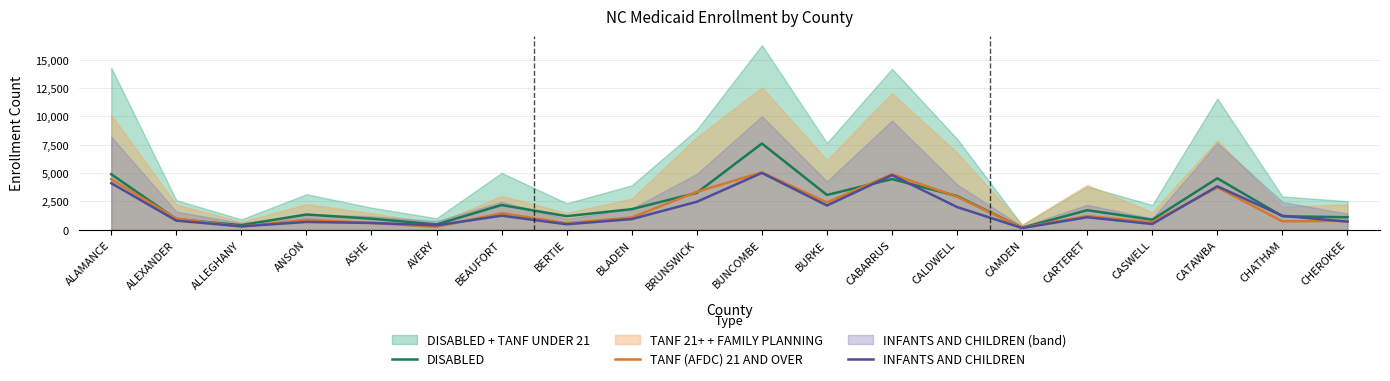

Reading left to right, transcribe all the data shown in this chart.

DISABLED: ALAMANCE=4889.0	ALEXANDER=922.0	ALLEGHANY=396.0	ANSON=1336.0	ASHE=966.0	AVERY=461.0	BEAUFORT=2174.0	BERTIE=1188.0	BLADEN=1809.0	BRUNSWICK=3249.0	BUNCOMBE=7599.0	BURKE=3060.0	CABARRUS=4461.0	CALDWELL=2957.0	CAMDEN=170.0	CARTERET=1715.0	CASWELL=878.0	CATAWBA=4531.0	CHATHAM=1184.0	CHEROKEE=1093.0
TANF (AFDC) 21 AND OVER: ALAMANCE=4448.0	ALEXANDER=974.0	ALLEGHANY=273.0	ANSON=871.0	ASHE=586.0	AVERY=244.0	BEAUFORT=1448.0	BERTIE=573.0	BLADEN=1071.0	BRUNSWICK=3341.0	BUNCOMBE=5053.0	BURKE=2404.0	CABARRUS=4890.0	CALDWELL=2901.0	CAMDEN=165.0	CARTERET=1198.0	CASWELL=650.0	CATAWBA=3730.0	CHATHAM=736.0	CHEROKEE=779.0
INFANTS AND CHILDREN: ALAMANCE=4099.0	ALEXANDER=795.5	ALLEGHANY=289.5	ANSON=679.0	ASHE=590.5	AVERY=382.0	BEAUFORT=1229.0	BERTIE=474.0	BLADEN=930.0	BRUNSWICK=2458.5	BUNCOMBE=5003.5	BURKE=2129.0	CABARRUS=4812.5	CALDWELL=1993.5	CAMDEN=142.0	CARTERET=1093.5	CASWELL=496.5	CATAWBA=3826.0	CHATHAM=1221.0	CHEROKEE=705.5